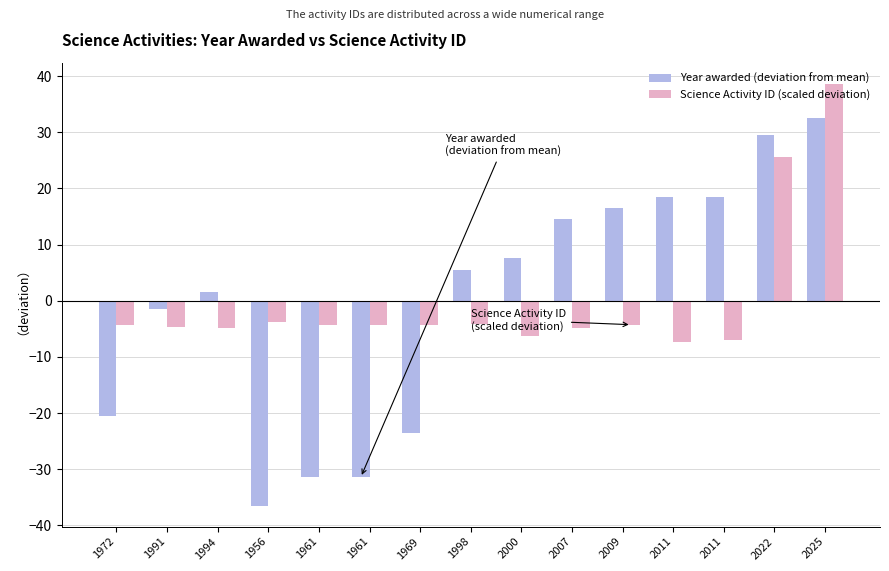

True or false: Year awarded (deviation from mean) has a value of -36.5 at 1956.

True